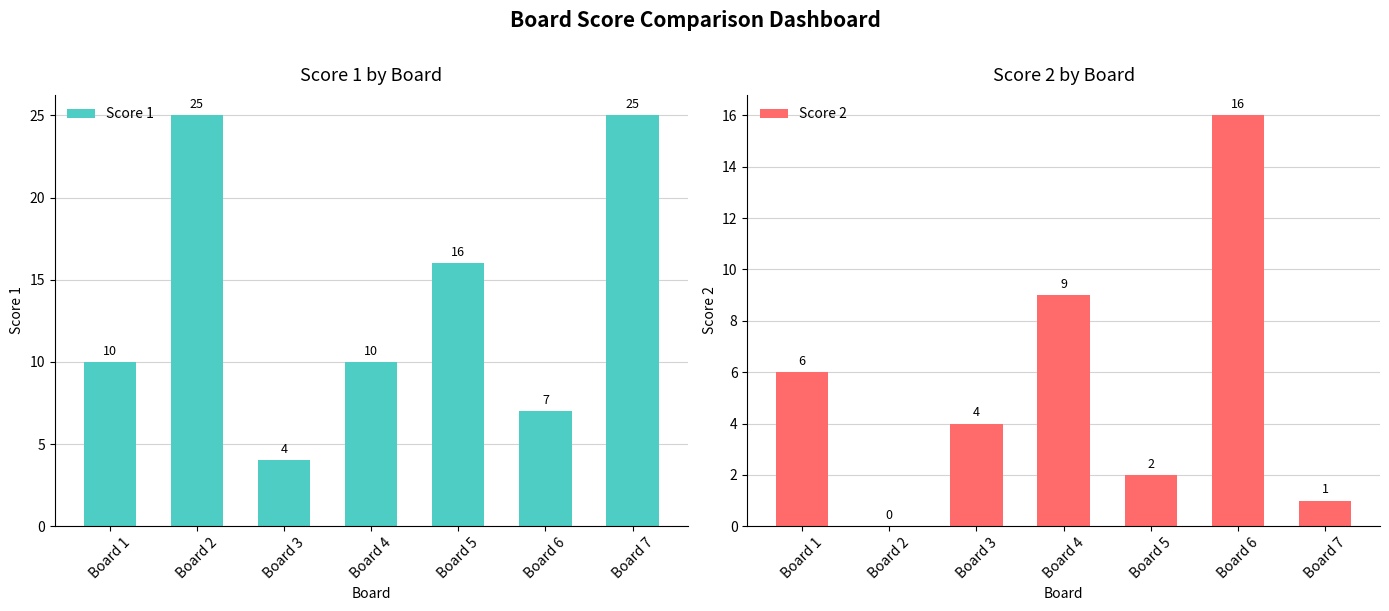

What is the difference between the highest and lowest values at Board 1?

4